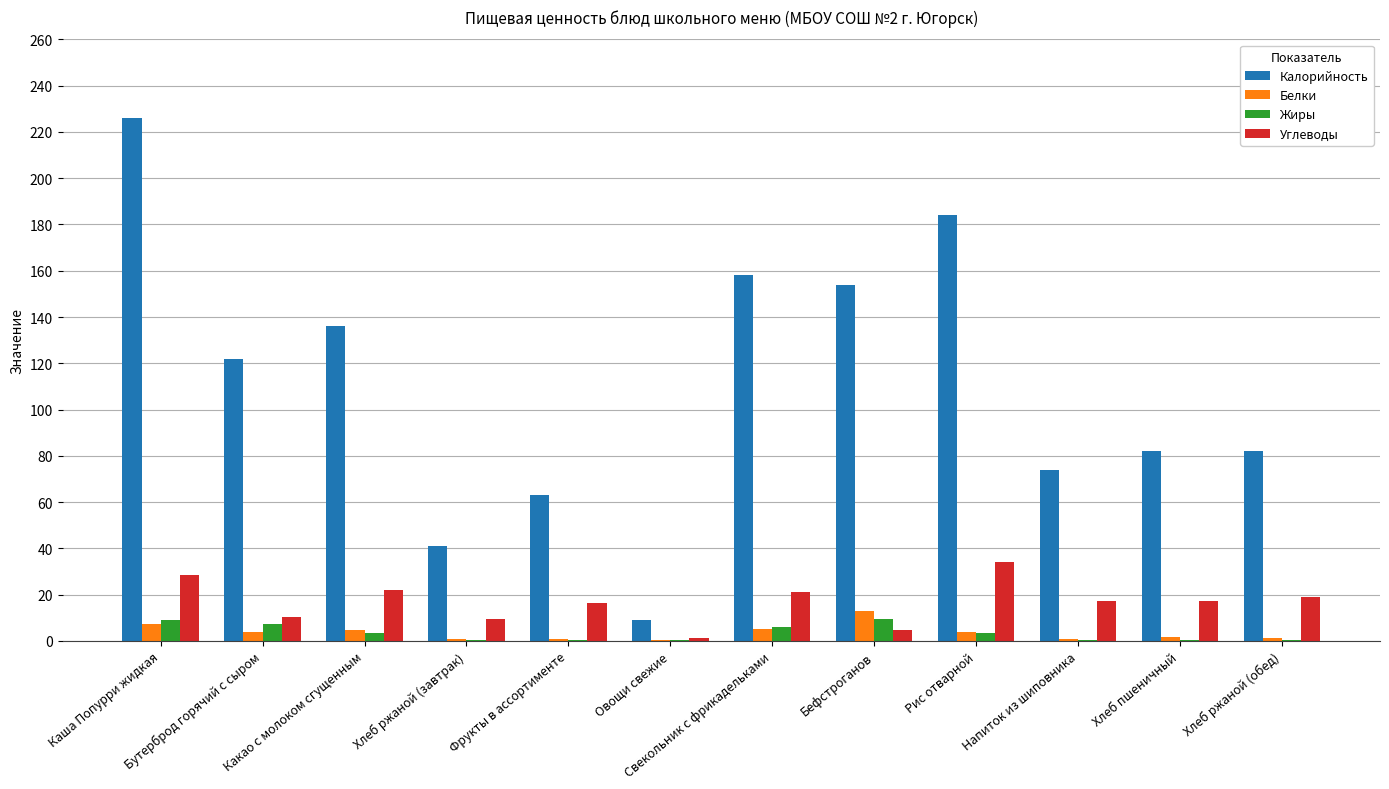

What is the sum of all Жиры values?

40.4